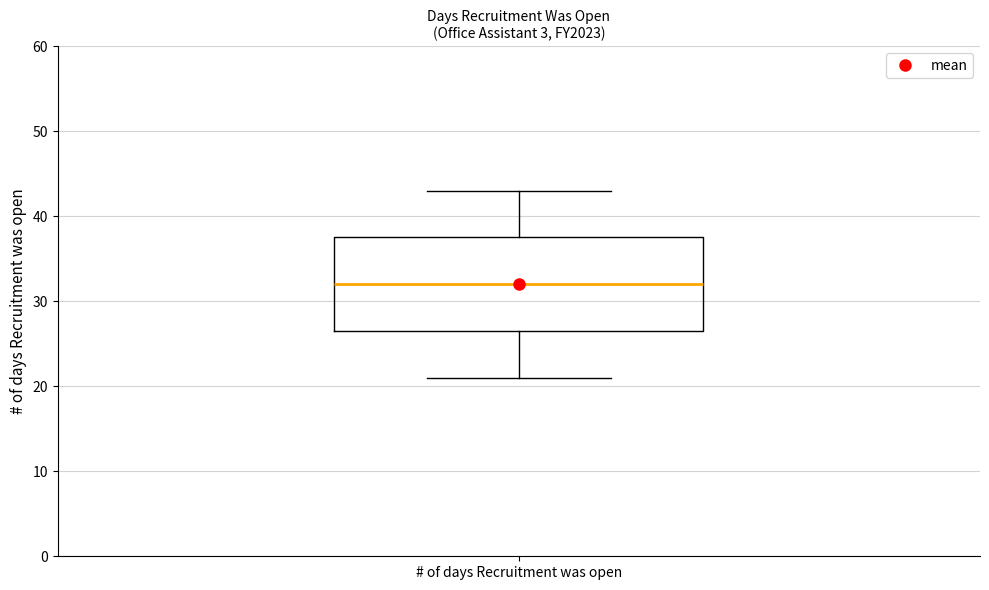

Where is the lower edge of the box for # of days Recruitment was open on the y-axis? The values are not printed on the chart, so give them approximately, as read against the axis.

27